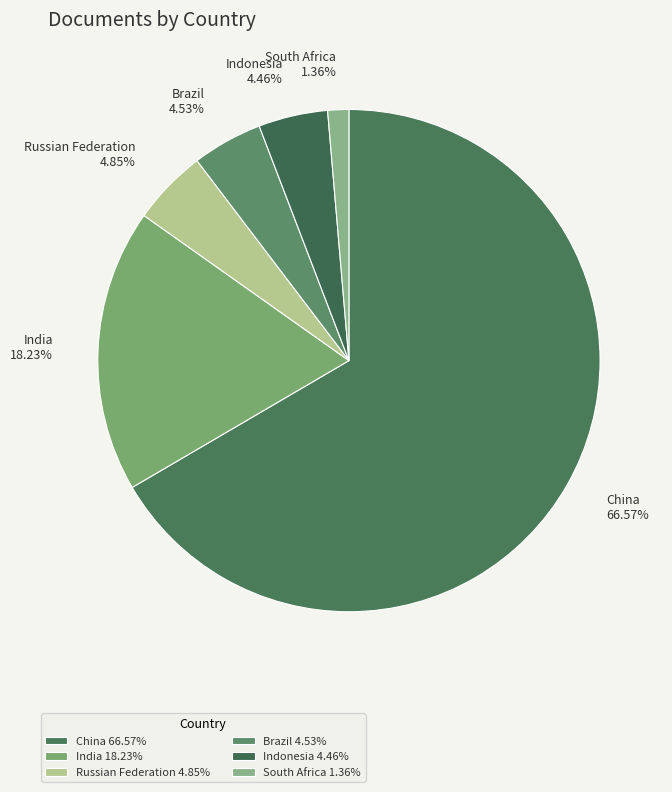

What is the smallest slice in the pie chart?

South Africa